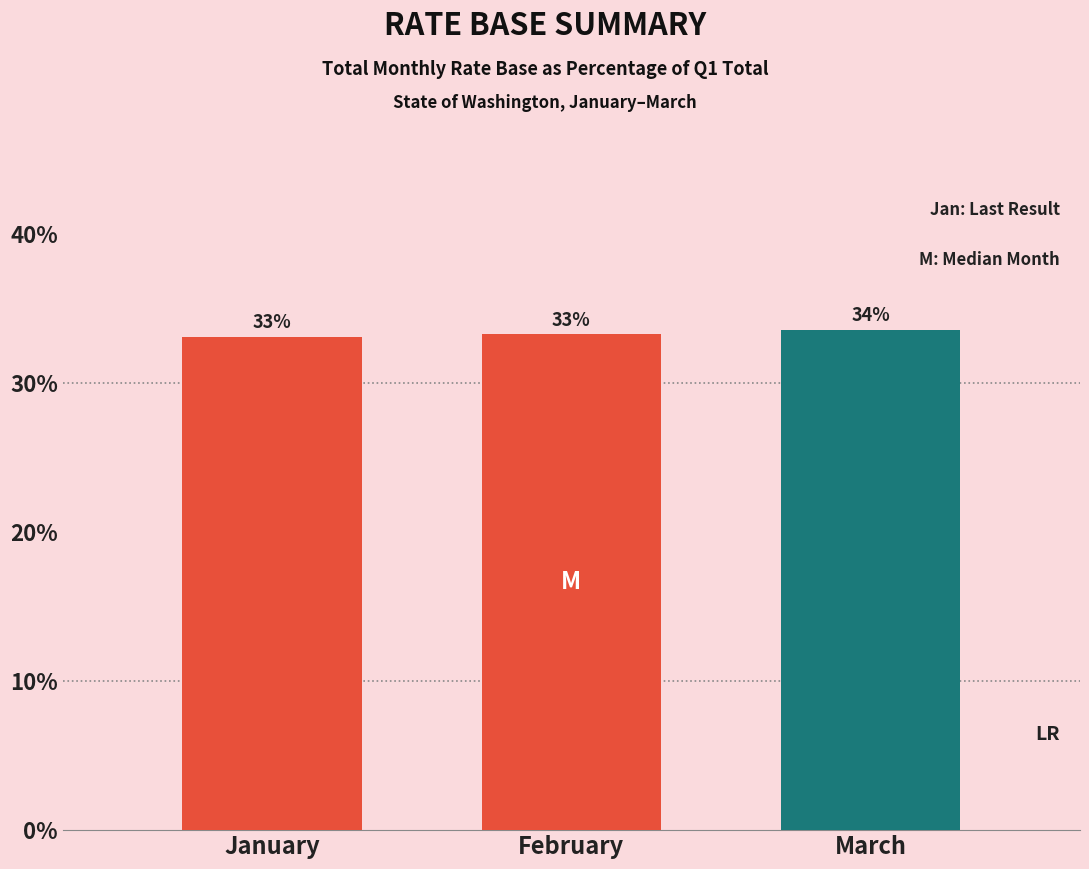

What is the greatest value displayed?

33.6